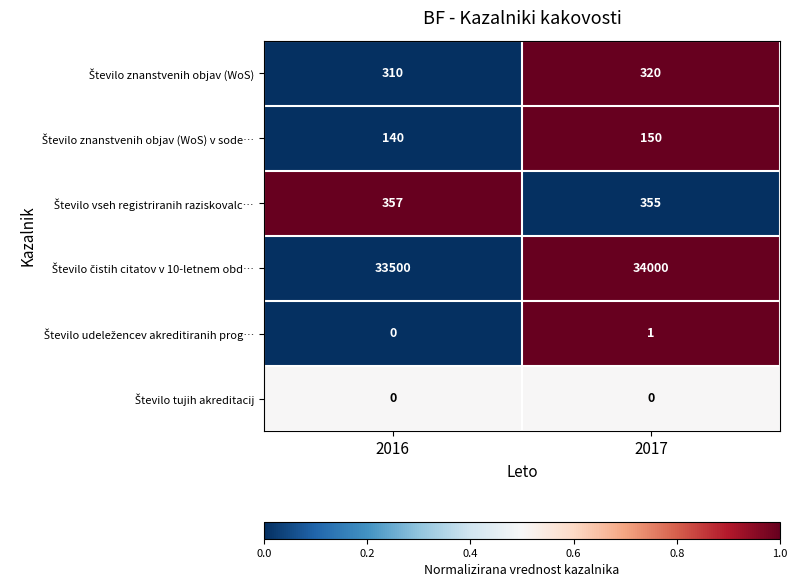

Which label corresponds to the largest value in the chart?

2017